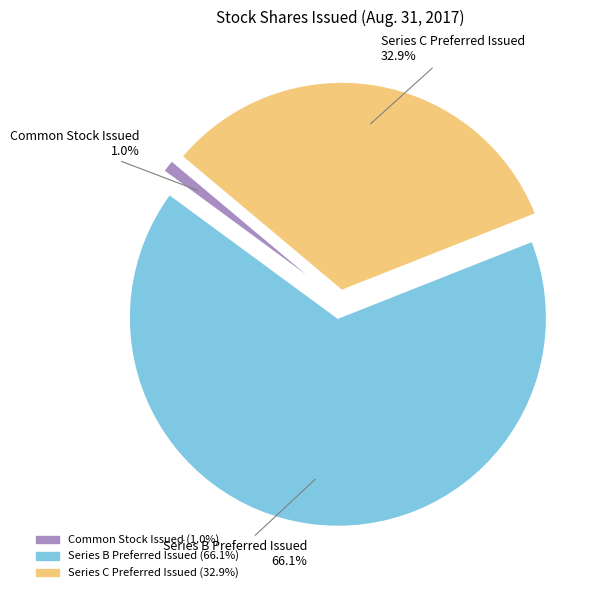

Which slice represents more than half of the pie?

Series B Preferred Issued